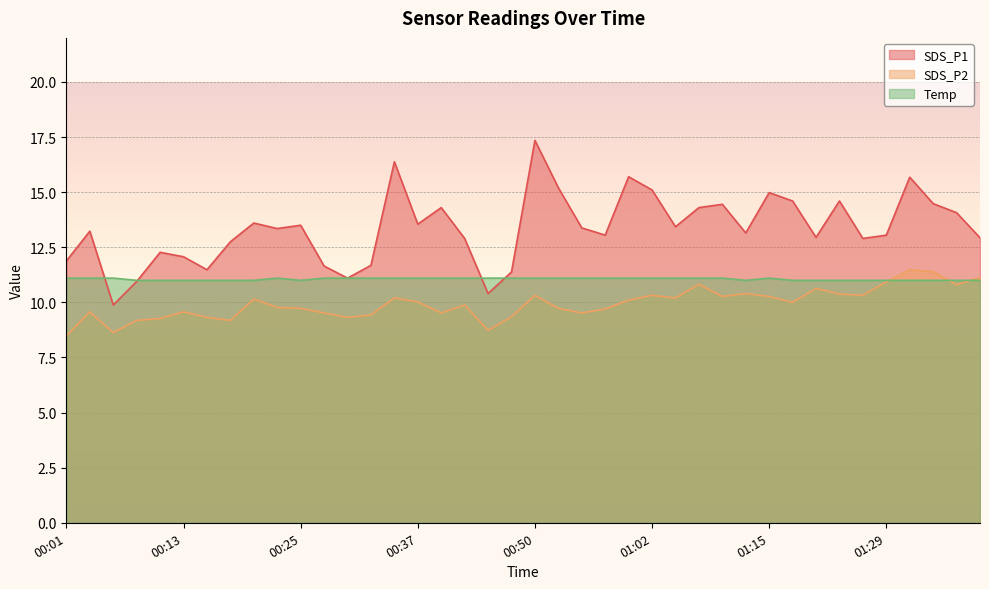

What is the lowest value of the SDS_P1 series?

9.9